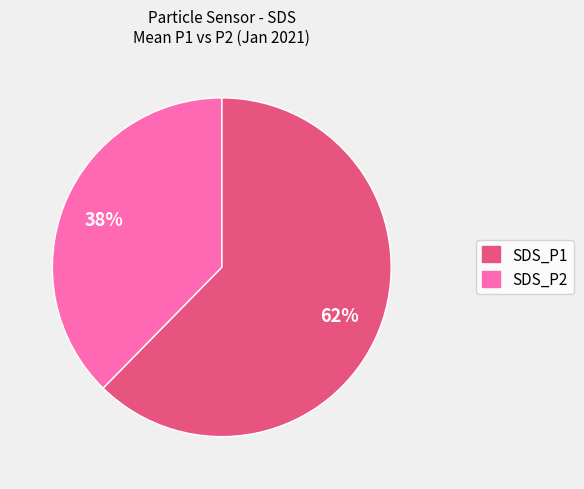

Which slice is the largest?

SDS_P1